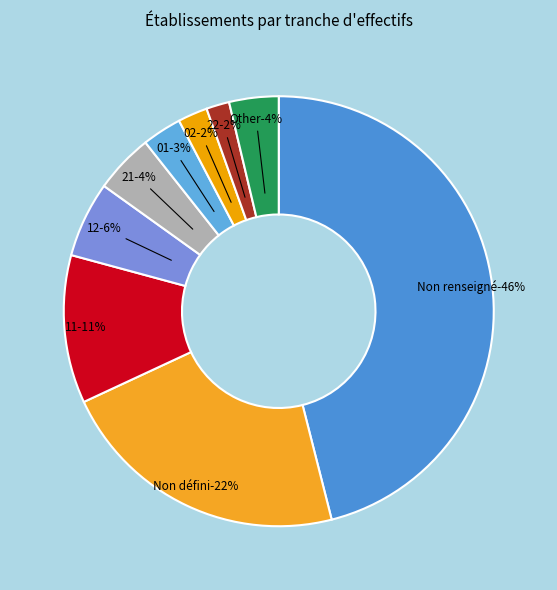

To the nearest percent, what is the difference between the 22 and 11 slice percentages?

9%